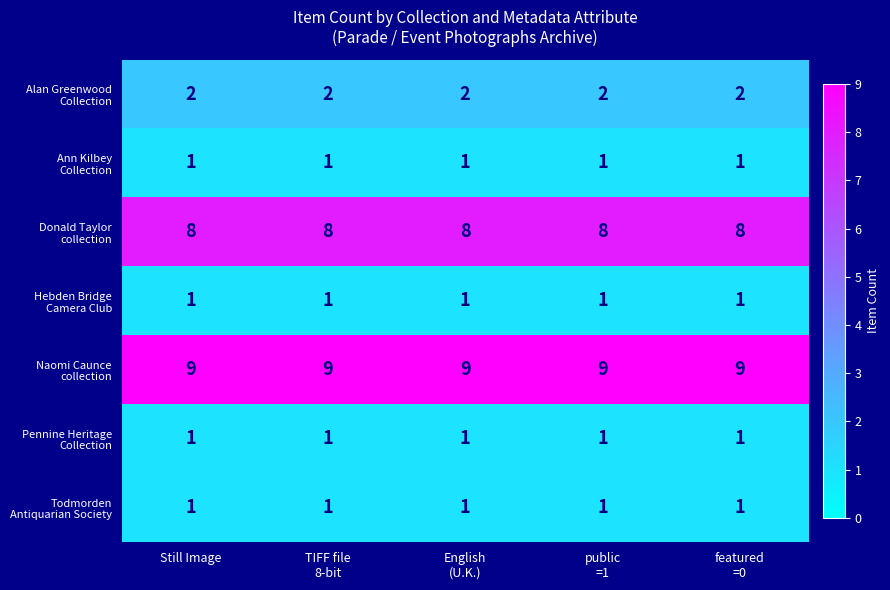

What is the total value across all series at Still Image?

23